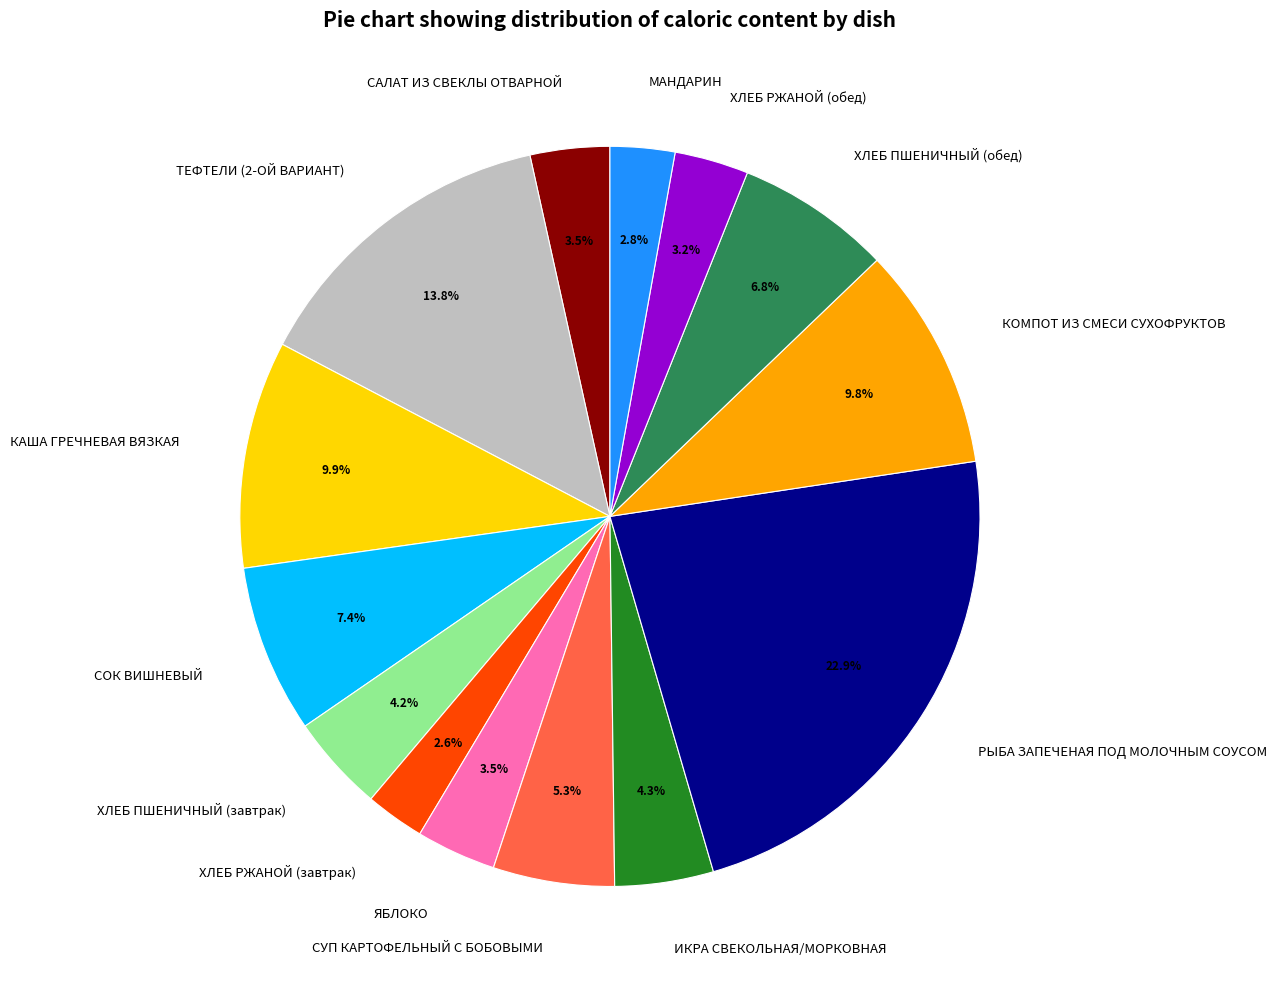

How many slices are in this pie chart?

14